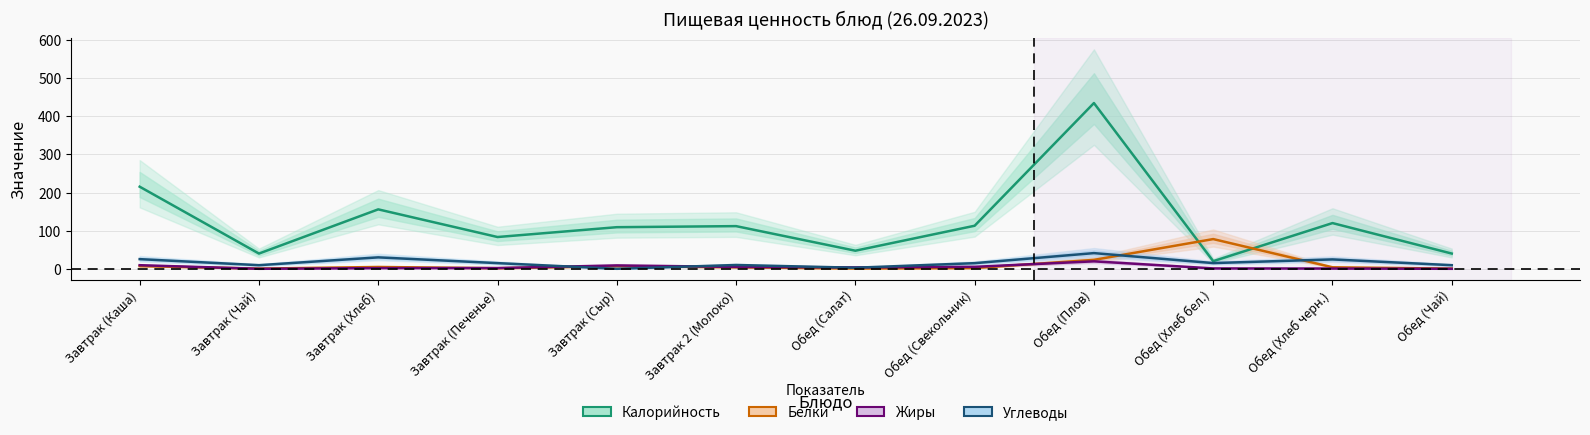

At how many categories does at least one series exceed 126?

3